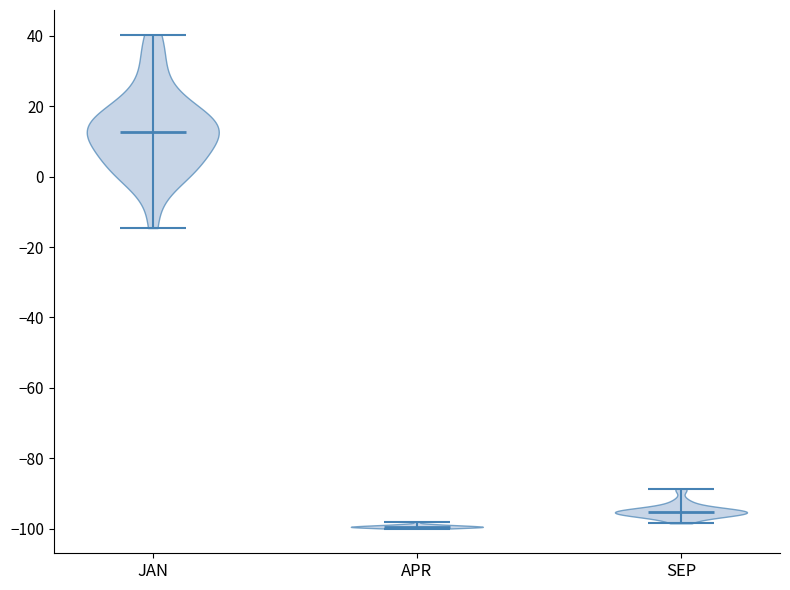

Reading left to right, read every violin against the y-axis: where its median line is, and the lowest and highest points it reaches. The values are not printed on the chart, so give them approximately, as read against the axis.

JAN: median line 12, lowest point -14, highest point 40
APR: median line -100, lowest point -100, highest point -98
SEP: median line -96, lowest point -98, highest point -88